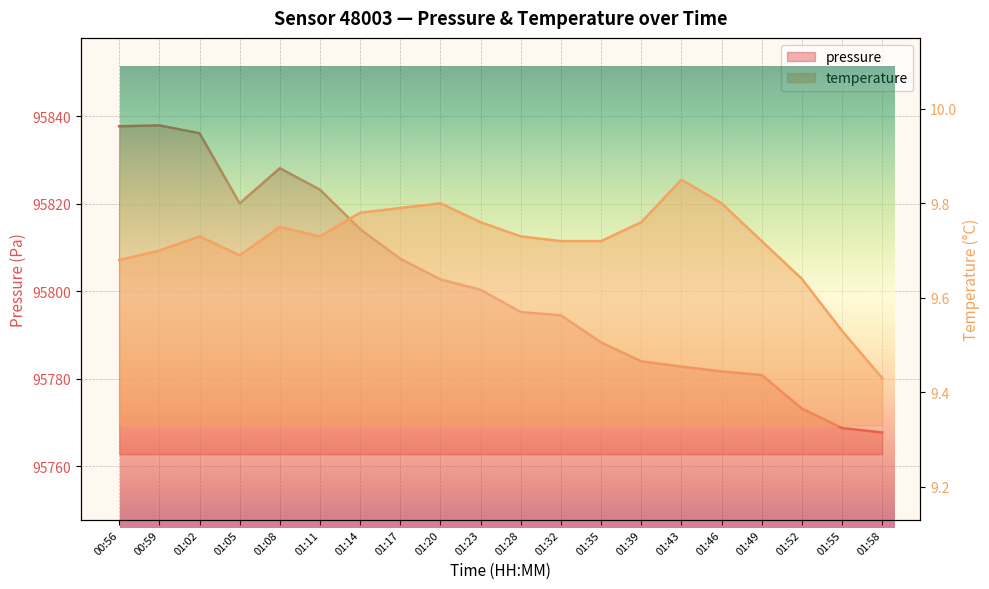

Which label corresponds to the largest value in the chart?

00:59